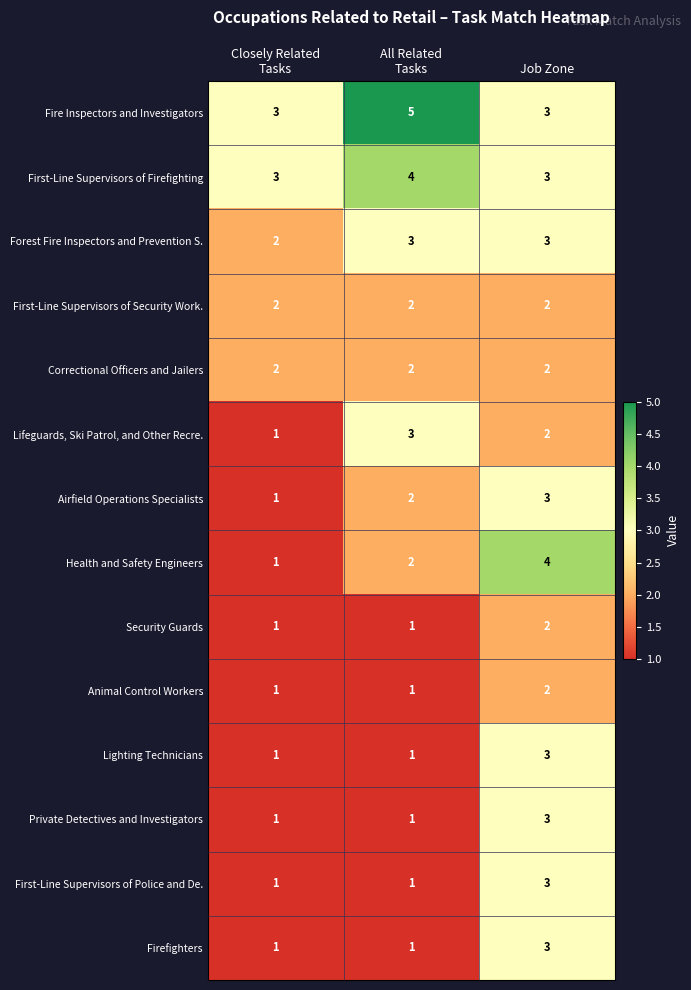

How many Security Guards values are between 1 and 2?

3